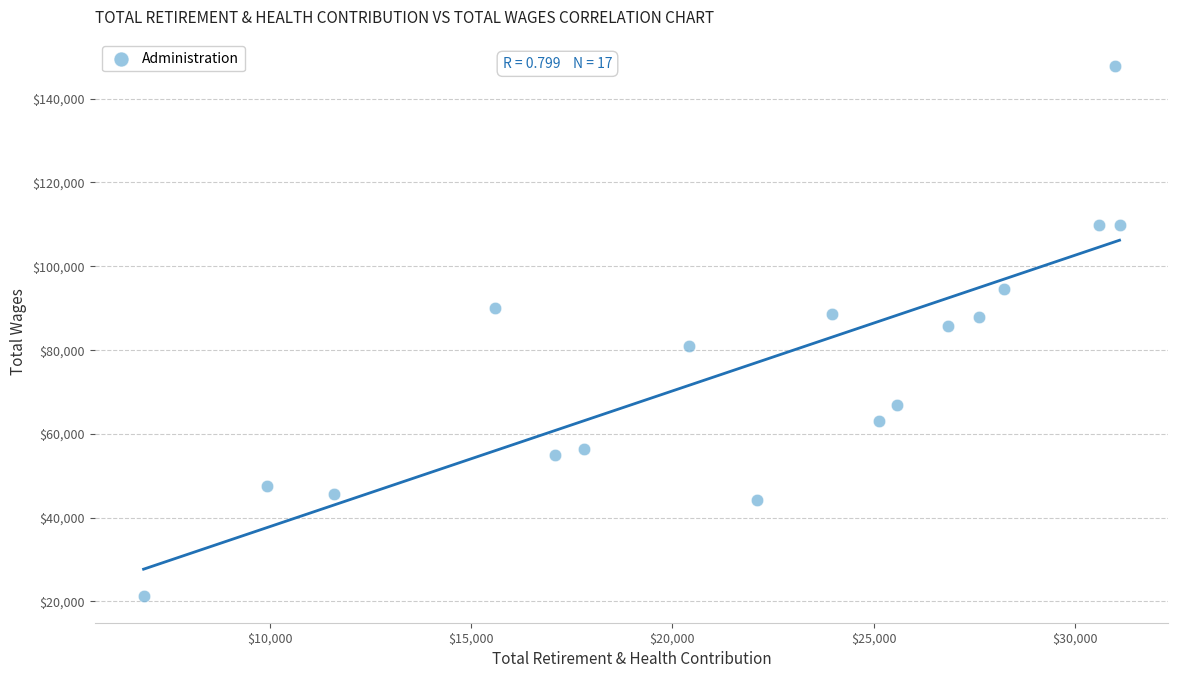

What is the range of Y values (max minus min)?

126570